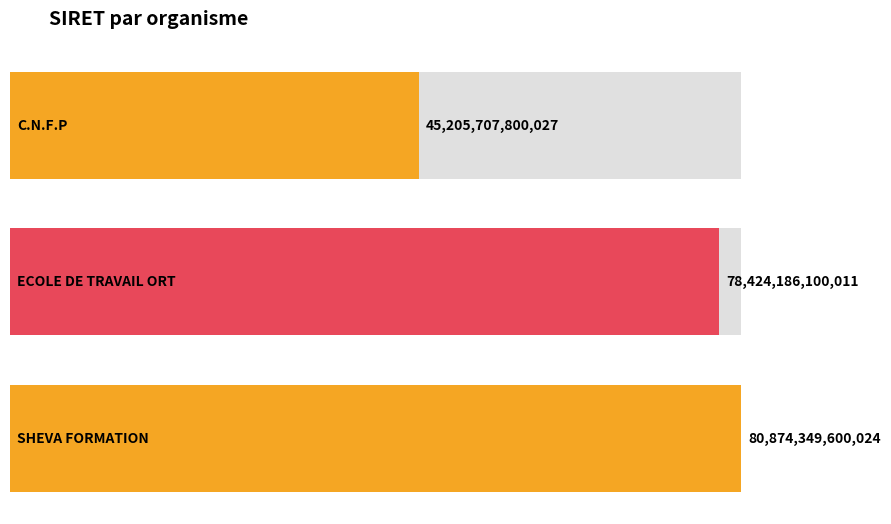

Does the chart contain any negative values?

No